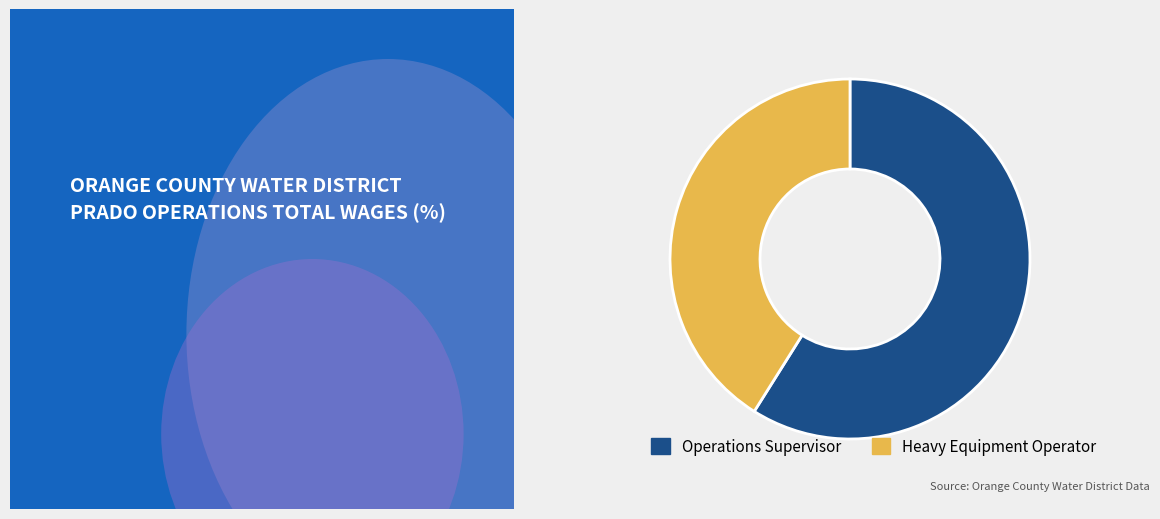

Rank the categories by value from lowest to highest.

Heavy Equipment Operator, Operations Supervisor